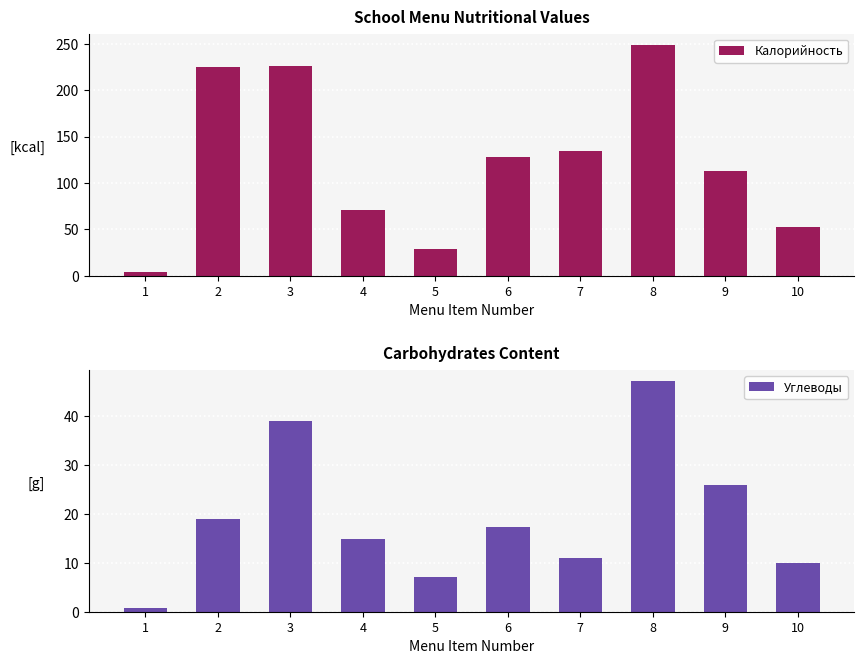

Rank the categories by Калорийность value from lowest to highest.

1, 5, 10, 4, 9, 6, 7, 2, 3, 8